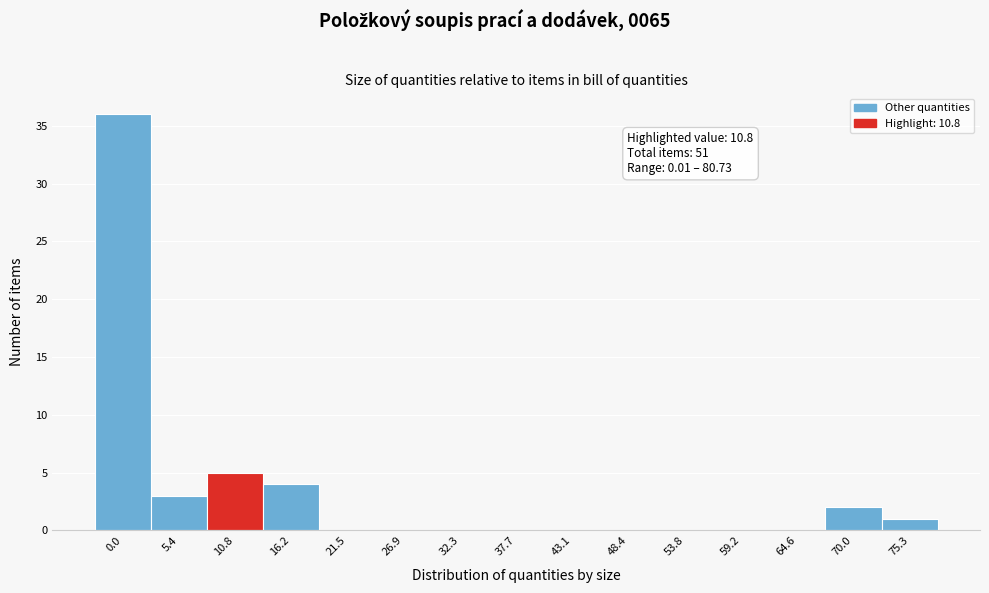

Reading right to left, what are all the values shown in this chart?

75.3=1	70.0=2	64.6=0	59.2=0	53.8=0	48.4=0	43.1=0	37.7=0	32.3=0	26.9=0	21.5=0	16.2=4	10.8=5	5.4=3	0.0=36